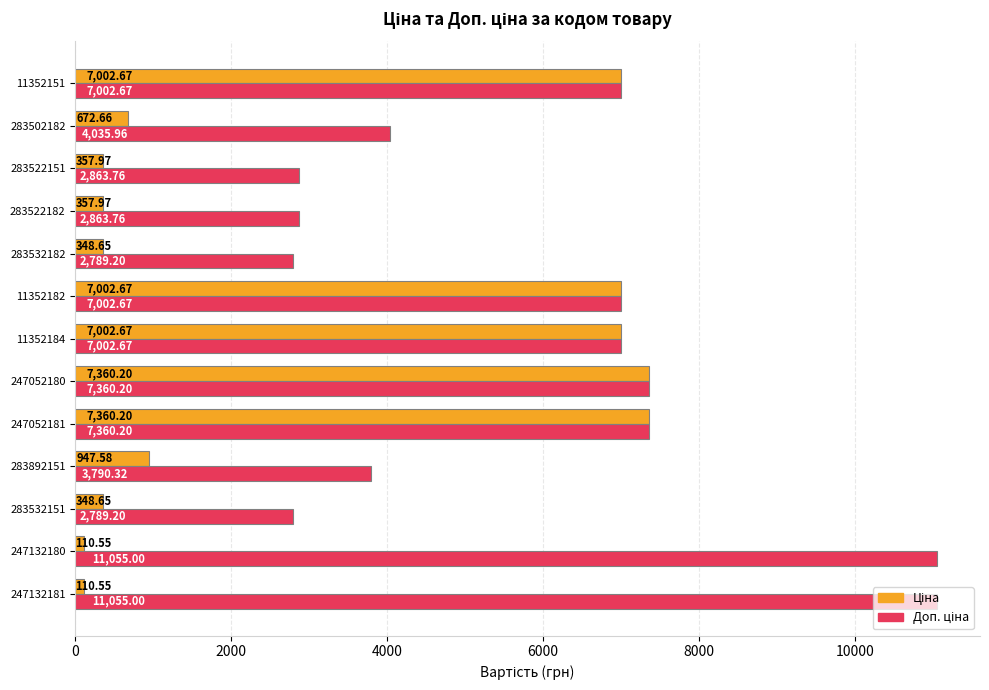

What is the total value across all series at 11352151?

14005.3